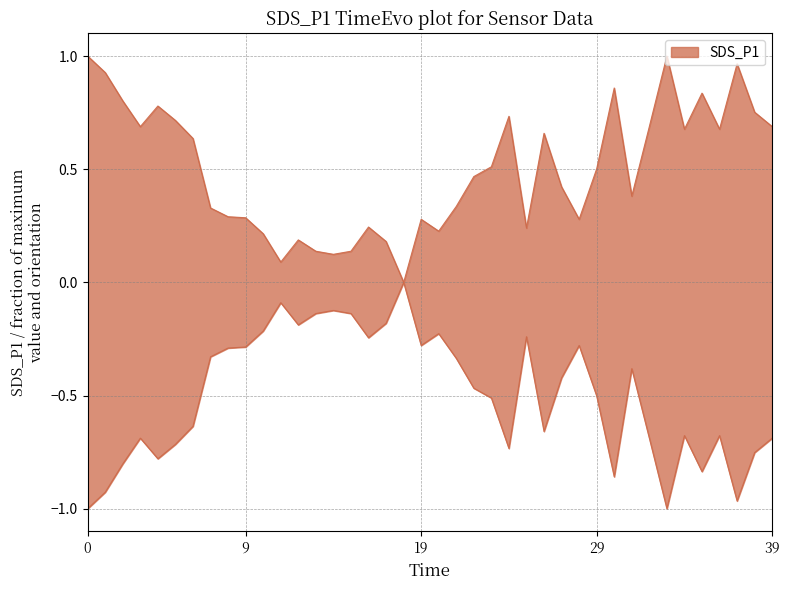

Which has a higher value, 19 or 32?

32